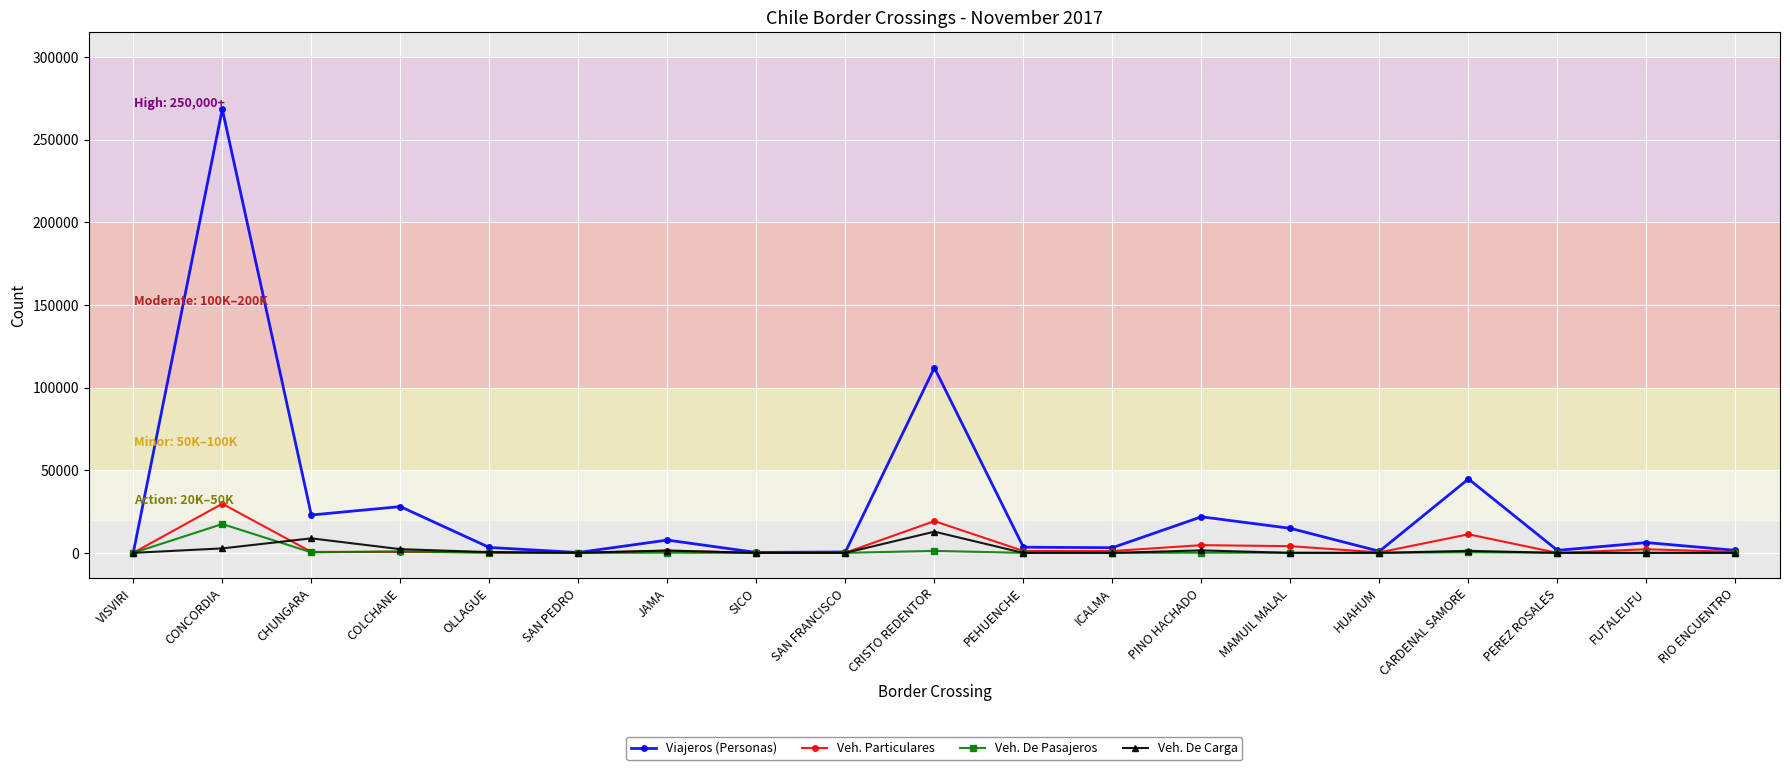

What is the maximum value shown in the chart?

268358